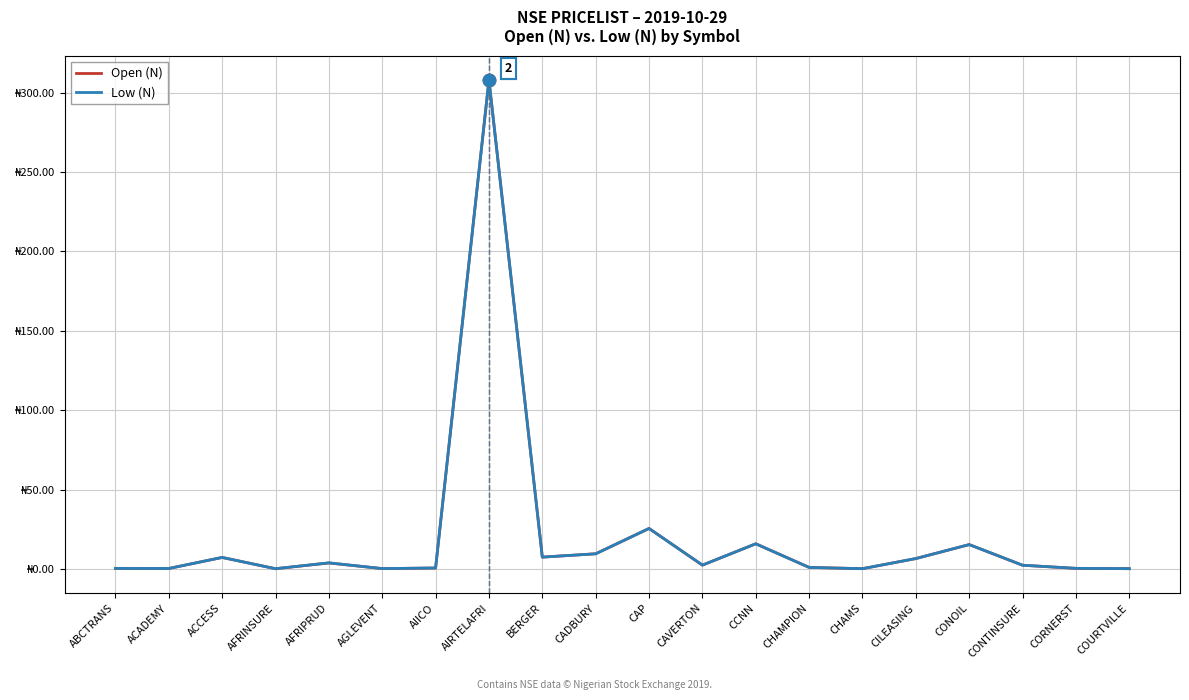

Does the chart have visible grid lines?

Yes